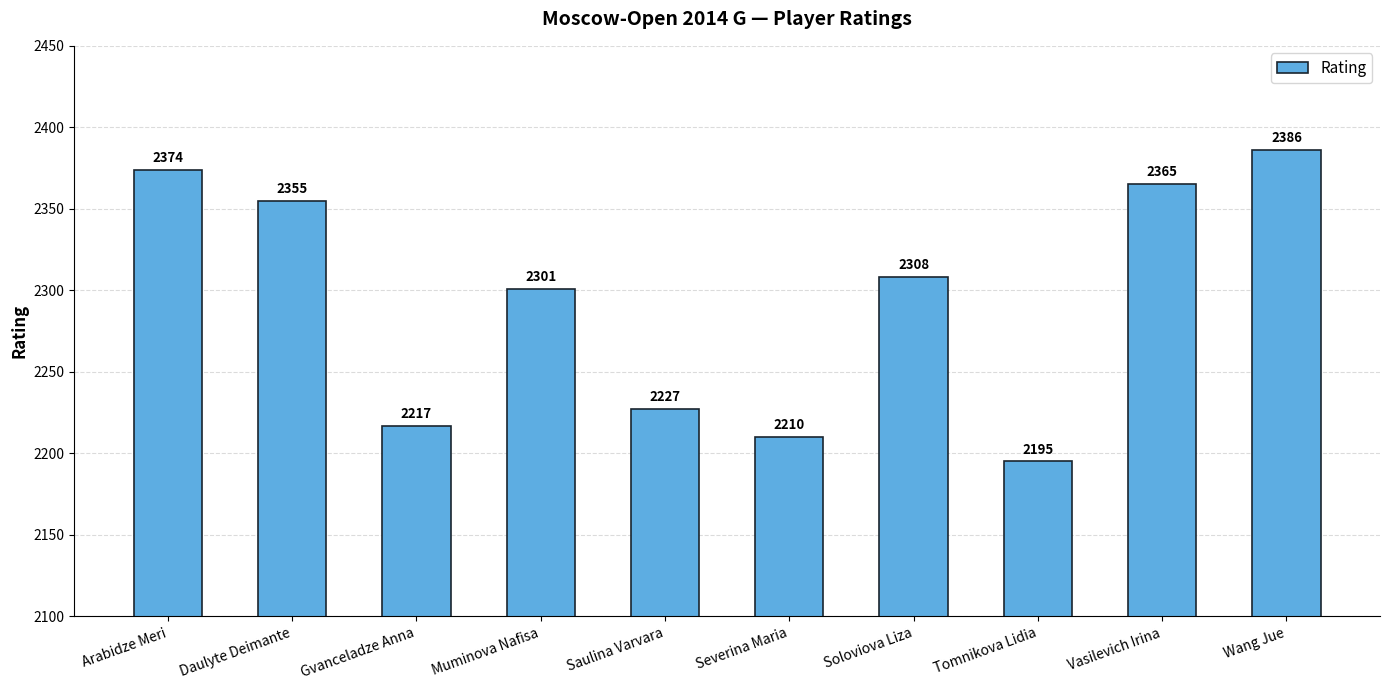

Reading left to right, what are all the values shown in this chart?

2374	2355	2217	2301	2227	2210	2308	2195	2365	2386